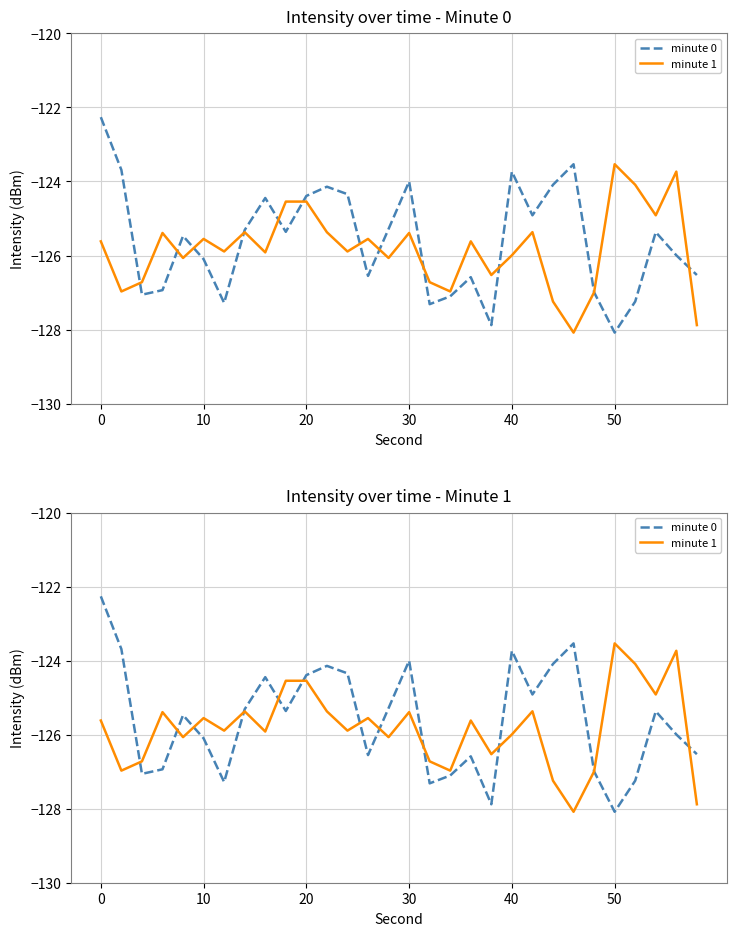

What is the average value of the minute 0 series?

-125.6